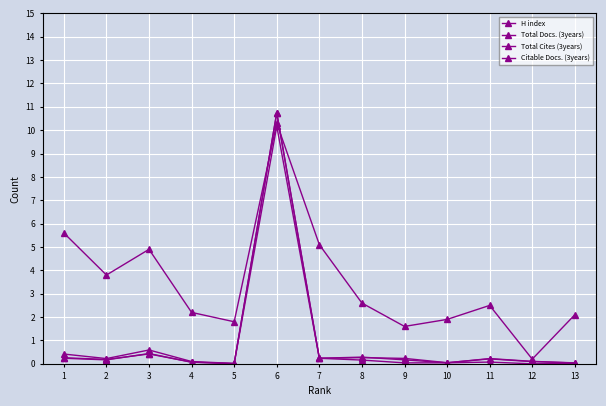

How many series are shown in this chart?

4